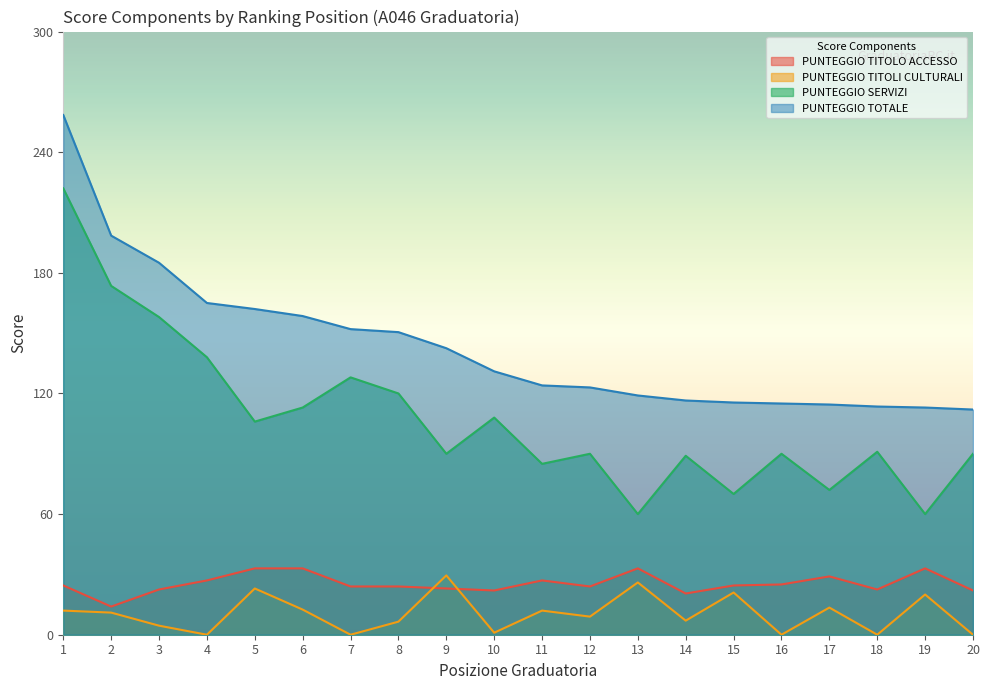

What is the total value across all series at 19?

226.0